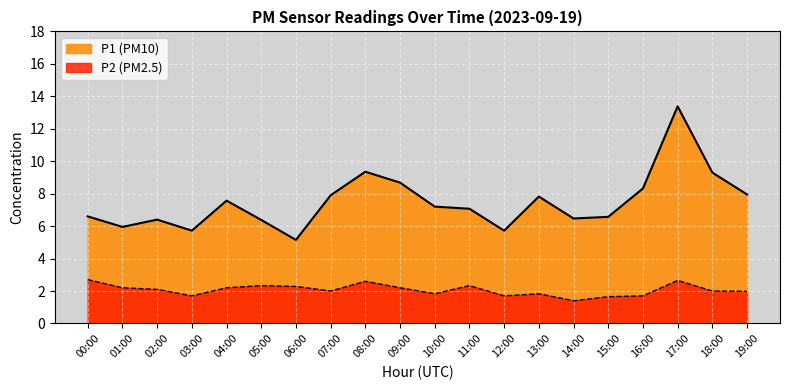

At which category is the sum across all series the highest?

17:00